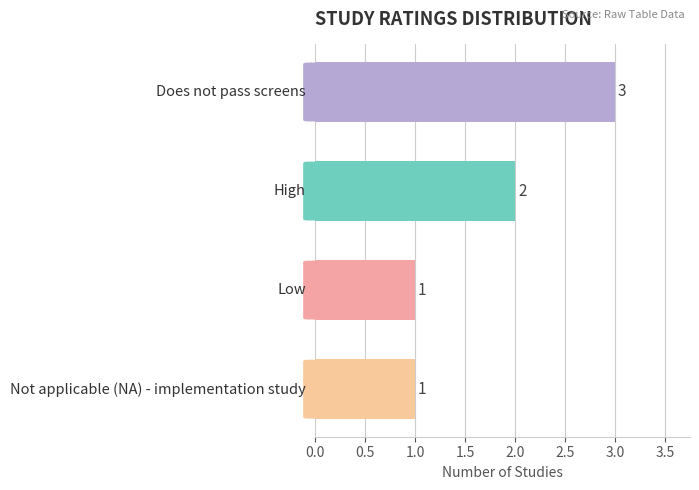

What is the difference between the maximum and minimum values?

2